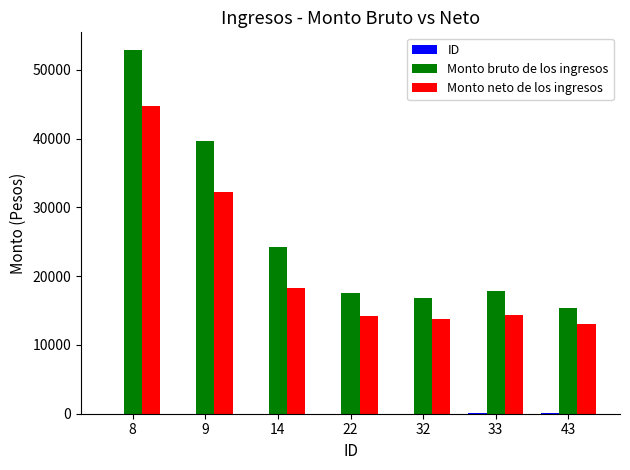

What value does the Monto bruto de los ingresos series have at 9, to the nearest 10?

39600